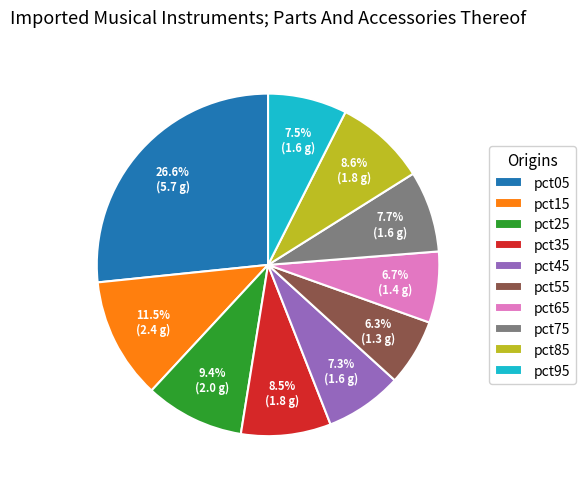

Is there a majority slice in this chart?

No